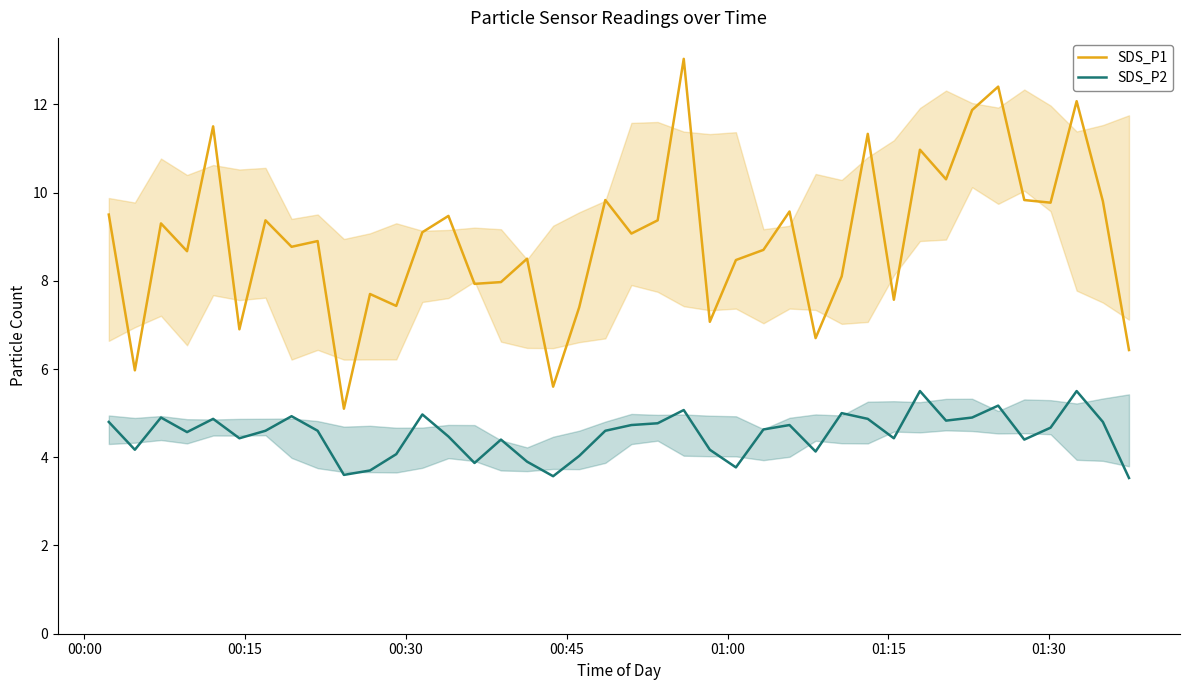

What is the minimum value shown in the chart?

3.5